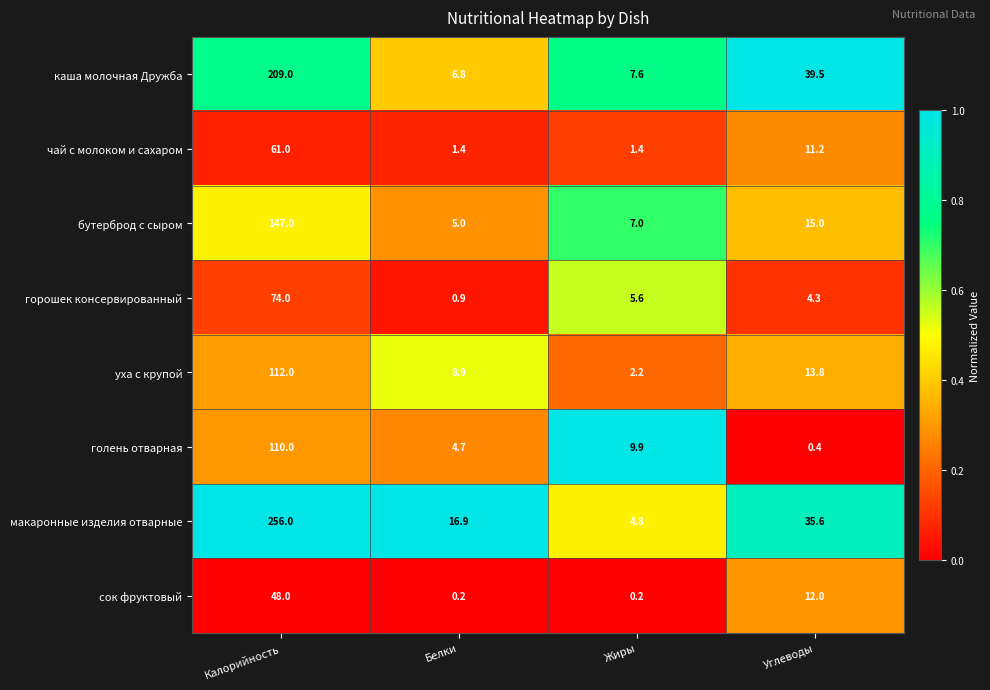

Is it true that сок фруктовый equals 0.2 at Жиры?

True